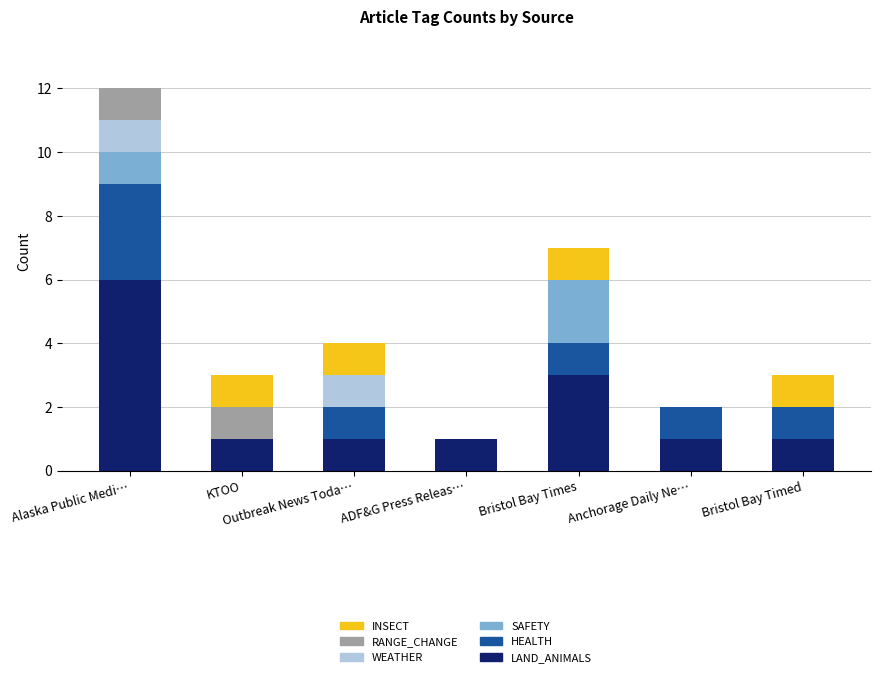

At which category is the sum across all series the highest?

Alaska Public Medi…